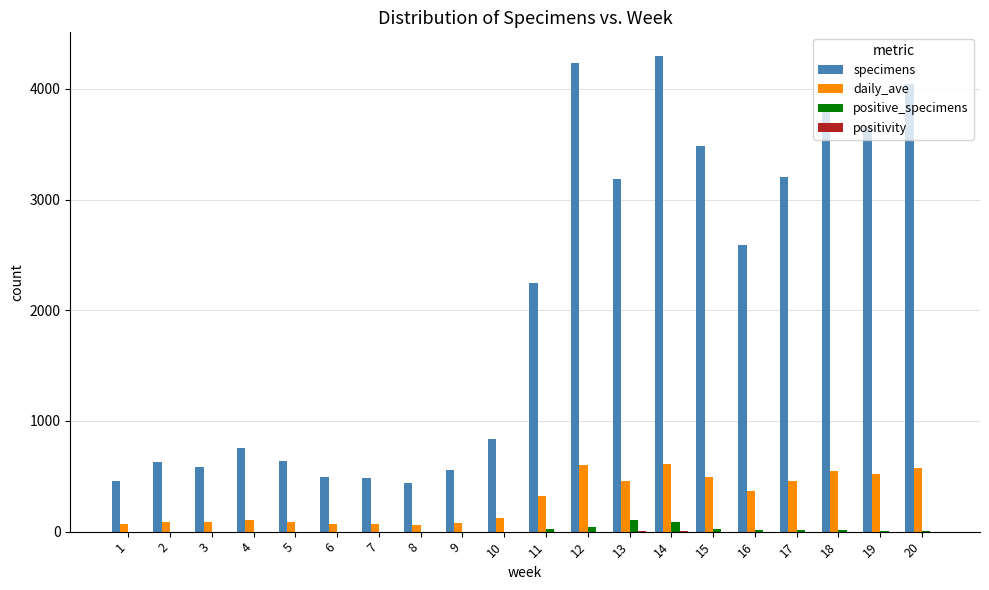

Which series changed the most between 1 and 18?

specimens